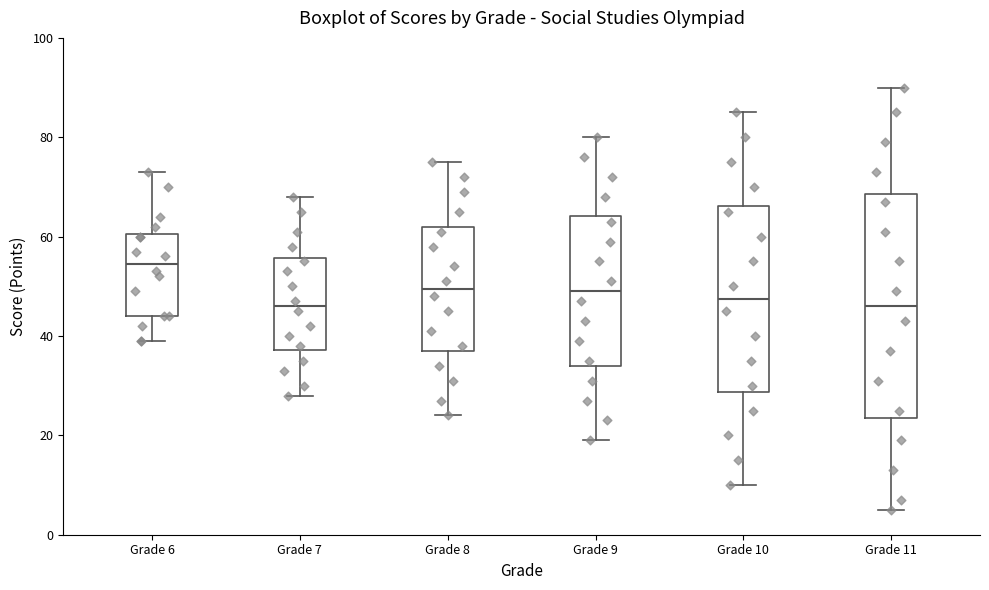

Comparing the boxes themselves (not the whiskers), which one is the tallest?

Grade 11